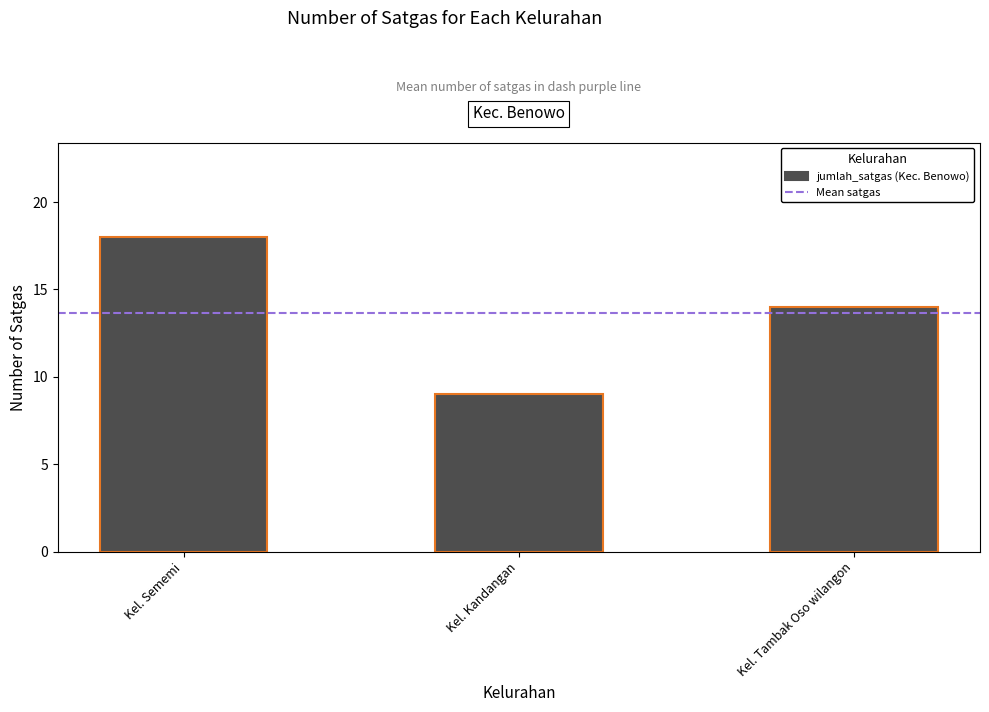

What is the sum of all values?

41